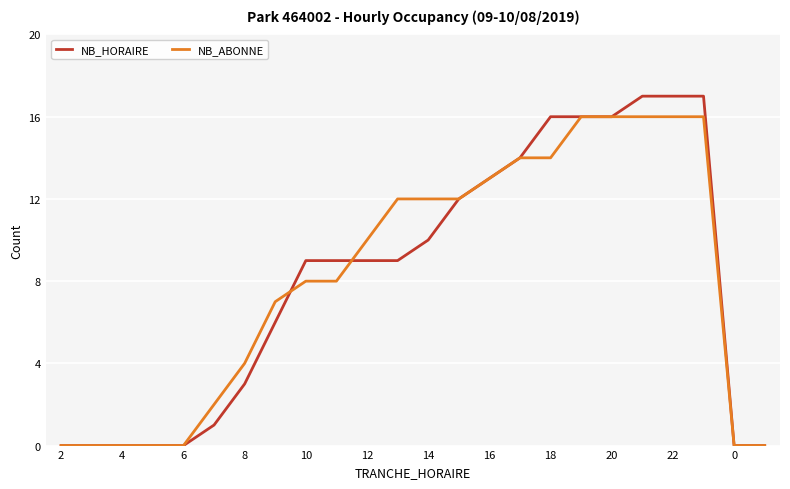

Which series has the largest range (max minus min)?

NB_HORAIRE